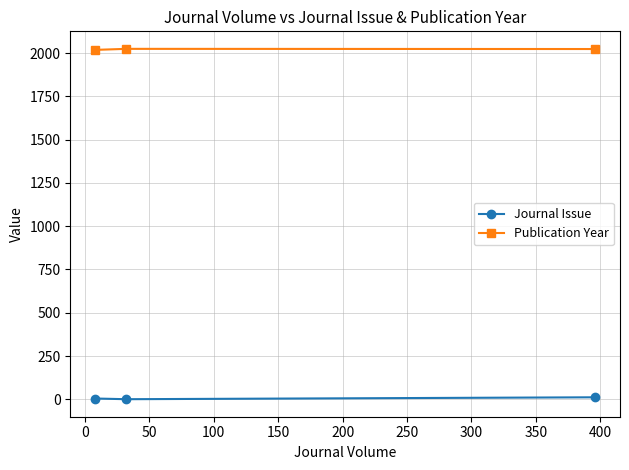

What is the greatest value displayed?

2024